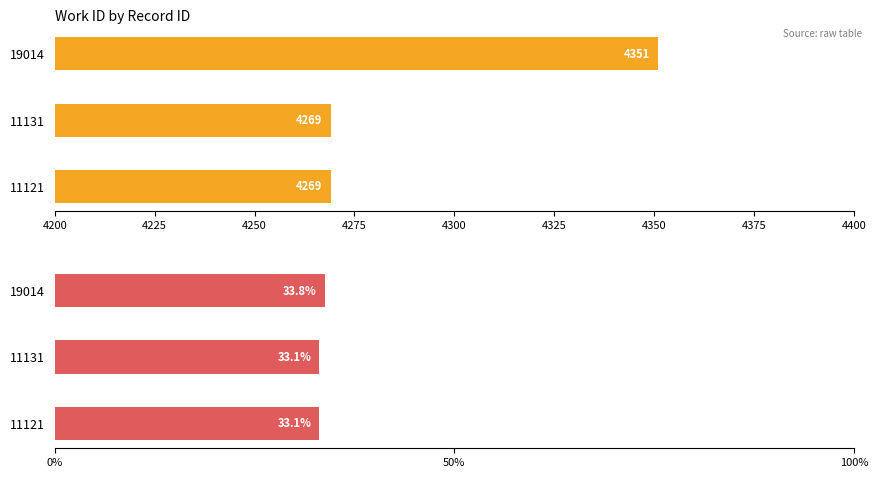

Rank the series at 11121 from lowest to highest value.

work_id %, work_id